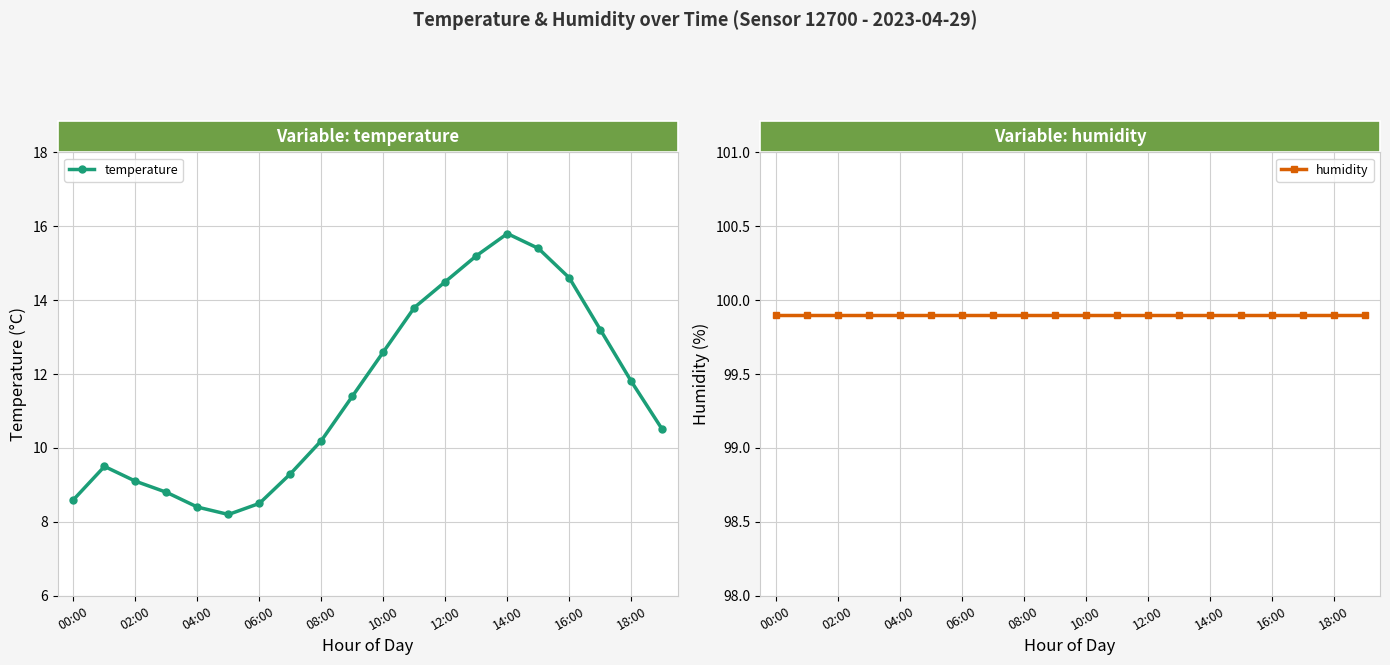

What is the highest value of the temperature series?

15.8